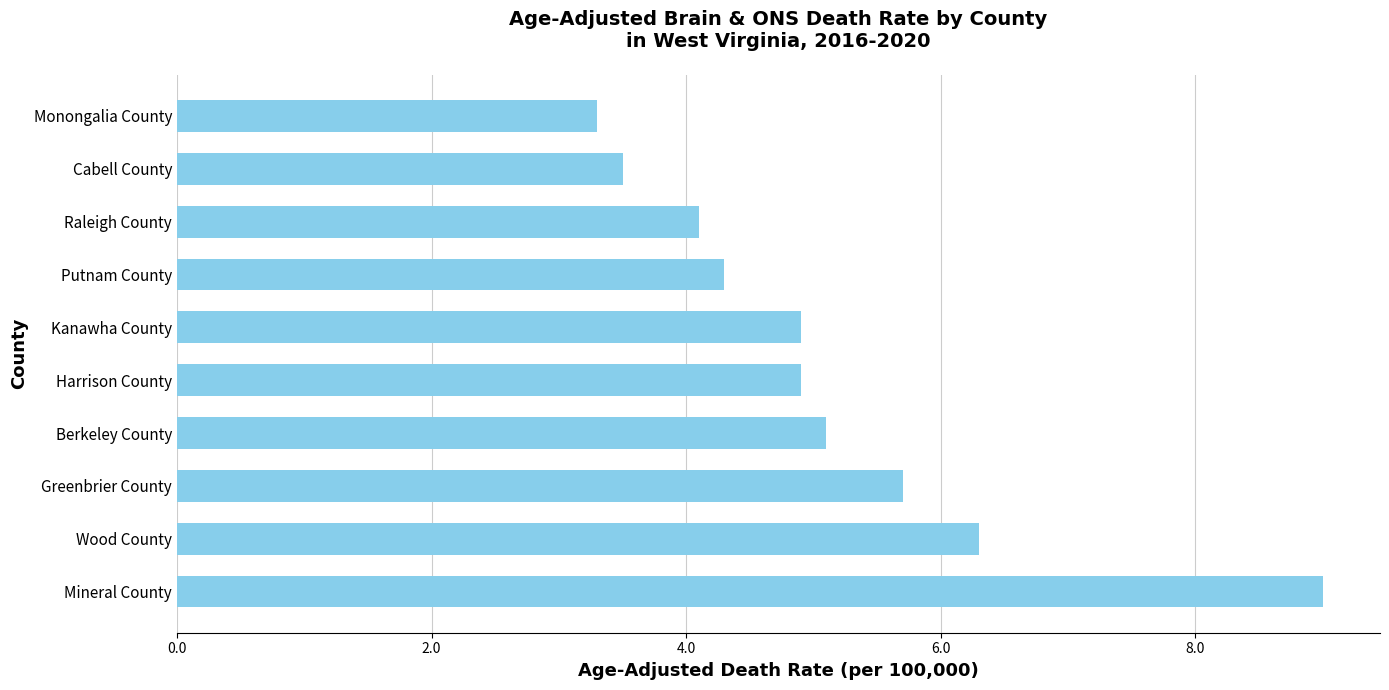

Reading top to bottom, extract all data points from this chart.

Monongalia County=3.3	Cabell County=3.5	Raleigh County=4.1	Putnam County=4.3	Kanawha County=4.9	Harrison County=4.9	Berkeley County=5.1	Greenbrier County=5.7	Wood County=6.3	Mineral County=9.0